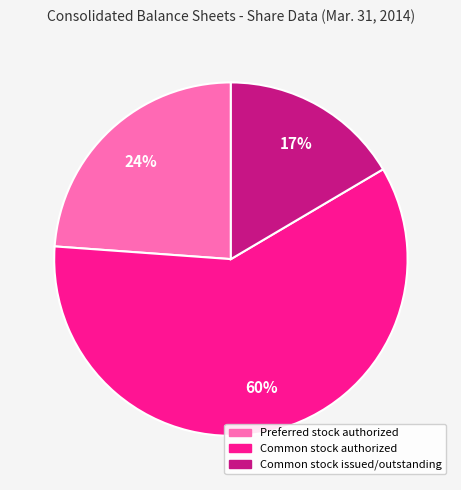

Is the sum of Common stock authorized and Common stock issued/outstanding greater than half?

Yes